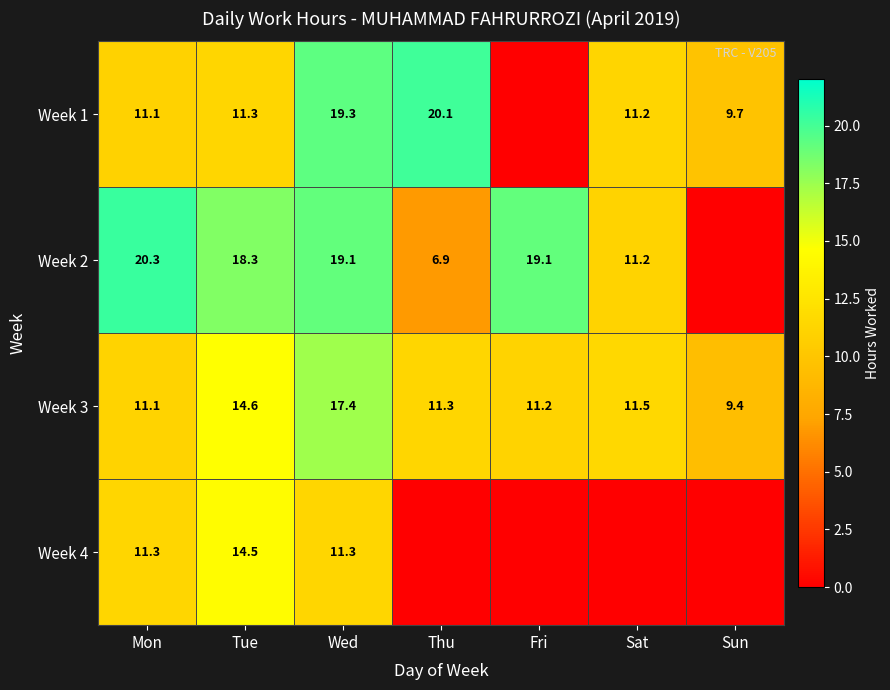

Where does the Week 3 series first go above 11?

Mon